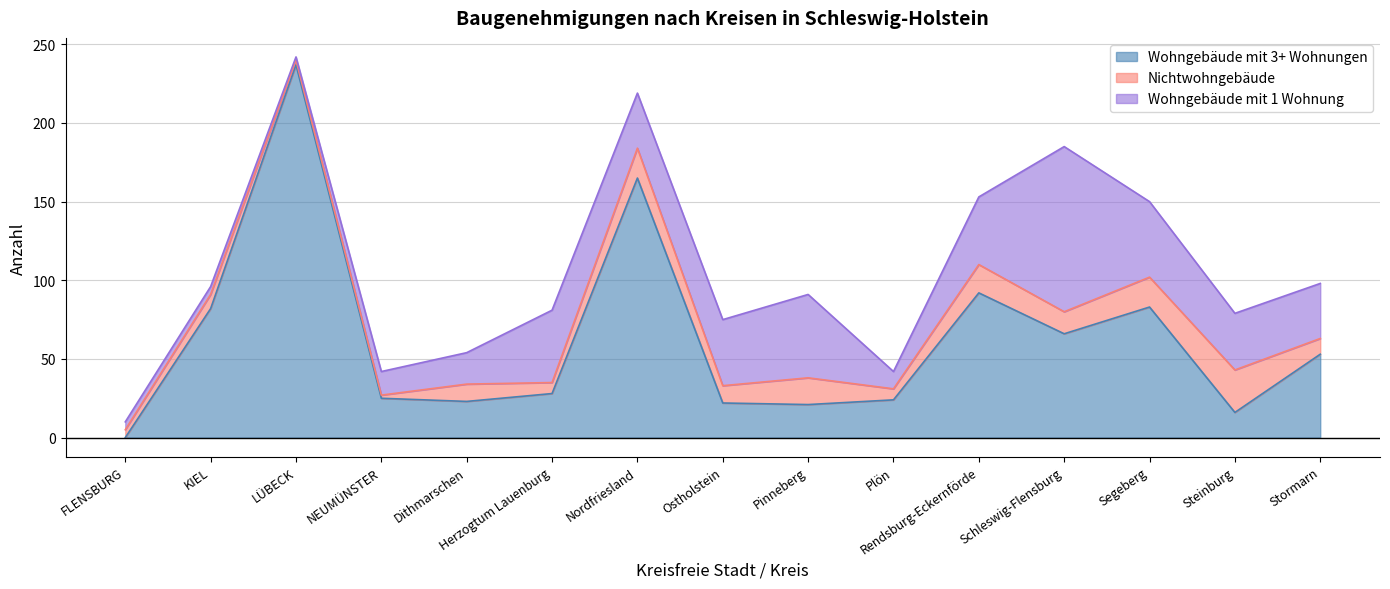

At which category is the sum across all series the highest?

LÜBECK